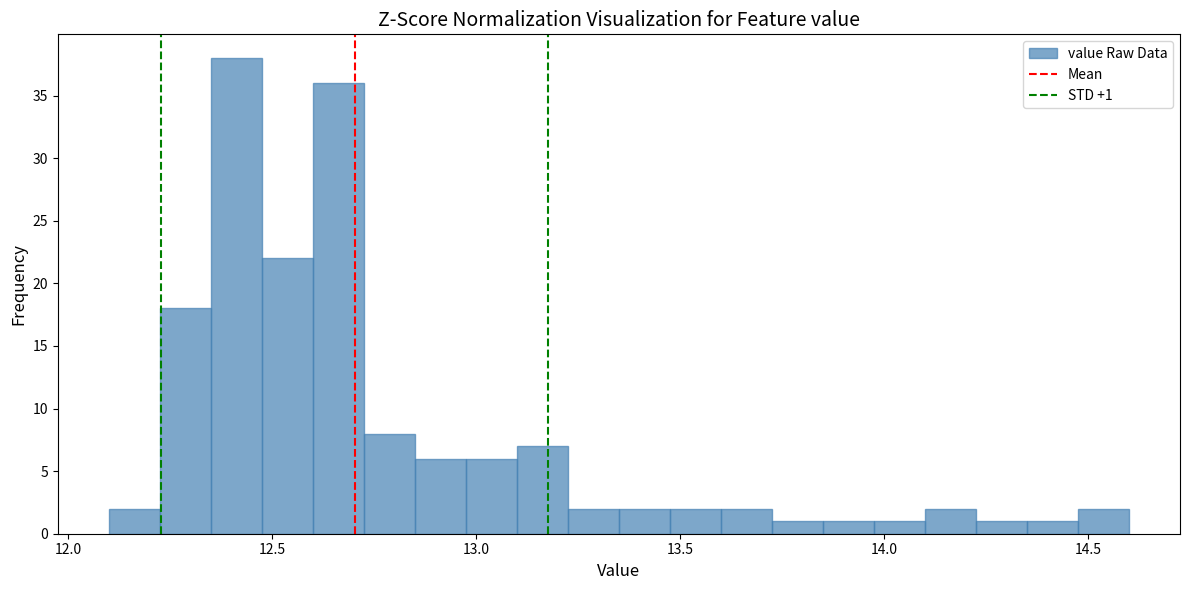

Read against the x-axis, roughly where is the centre of the tallest bar?

12.40